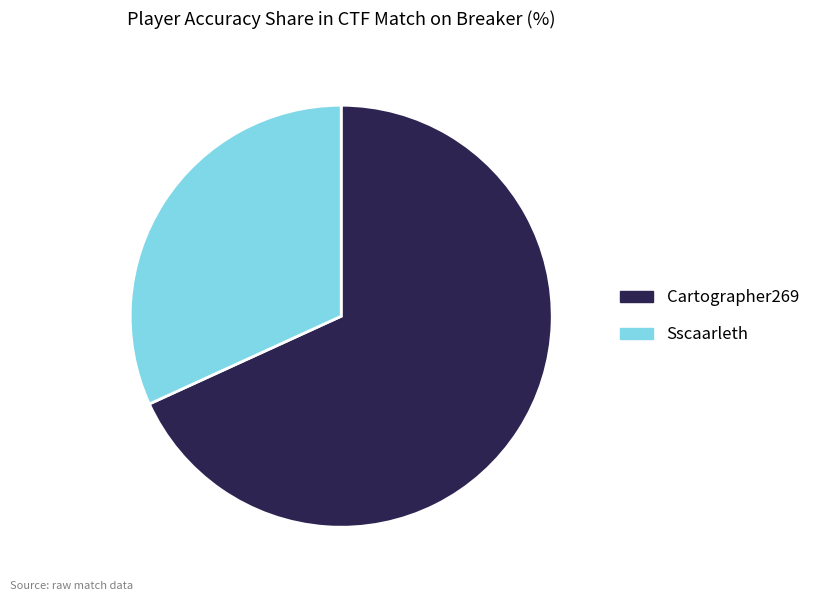

The Sscaarleth slice represents 32% of the pie. True or false?

True